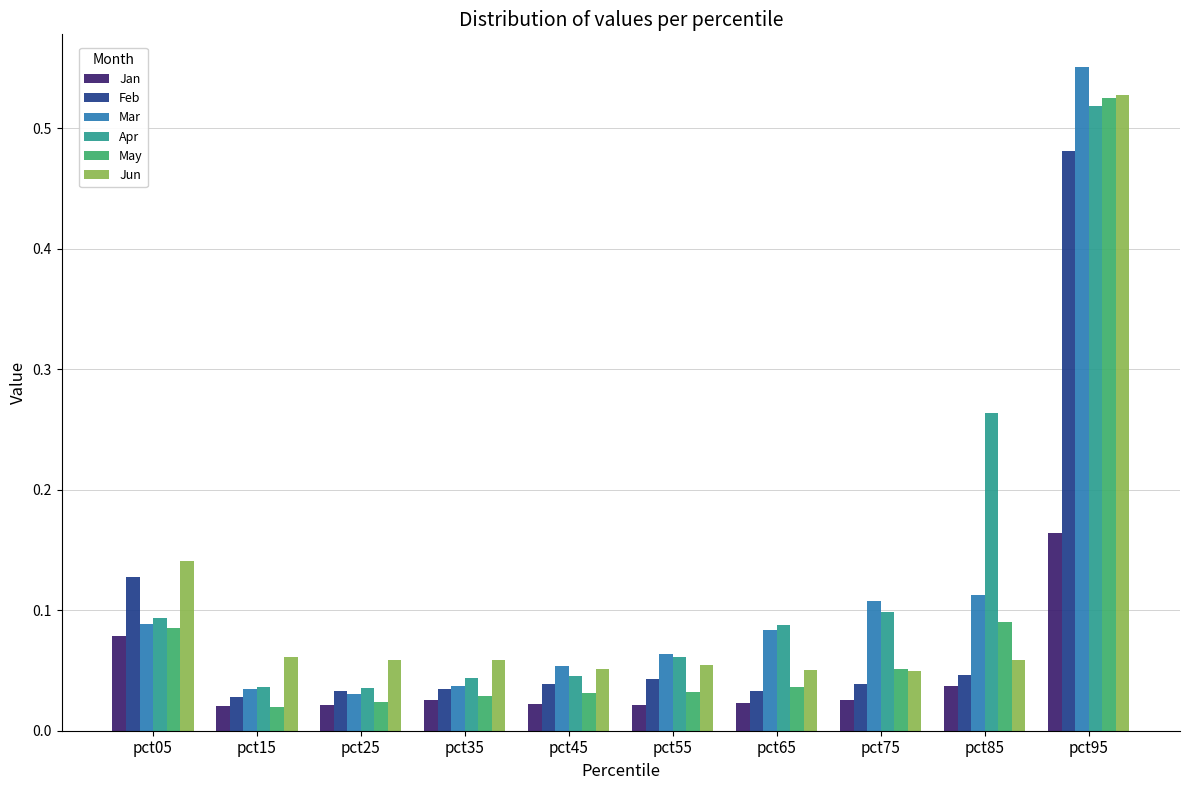

How many bars are there in each group?

6